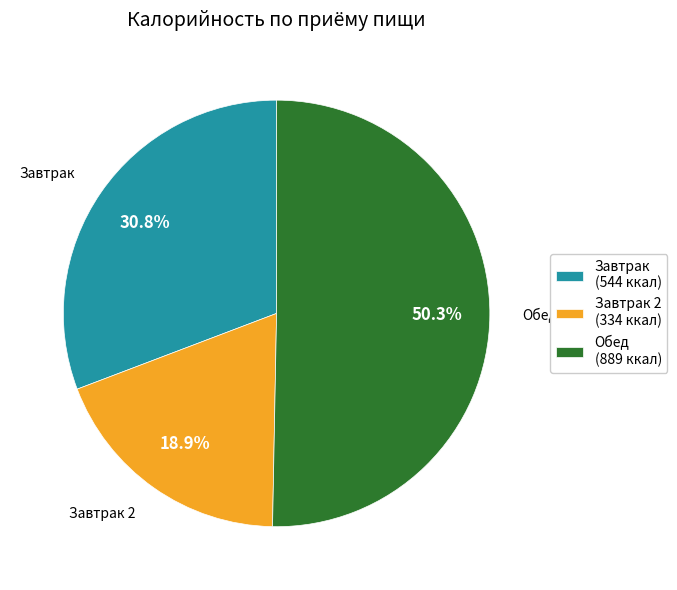

Rank the categories by value from highest to lowest.

Обед (889 ккал), Завтрак (544 ккал), Завтрак 2 (334 ккал)